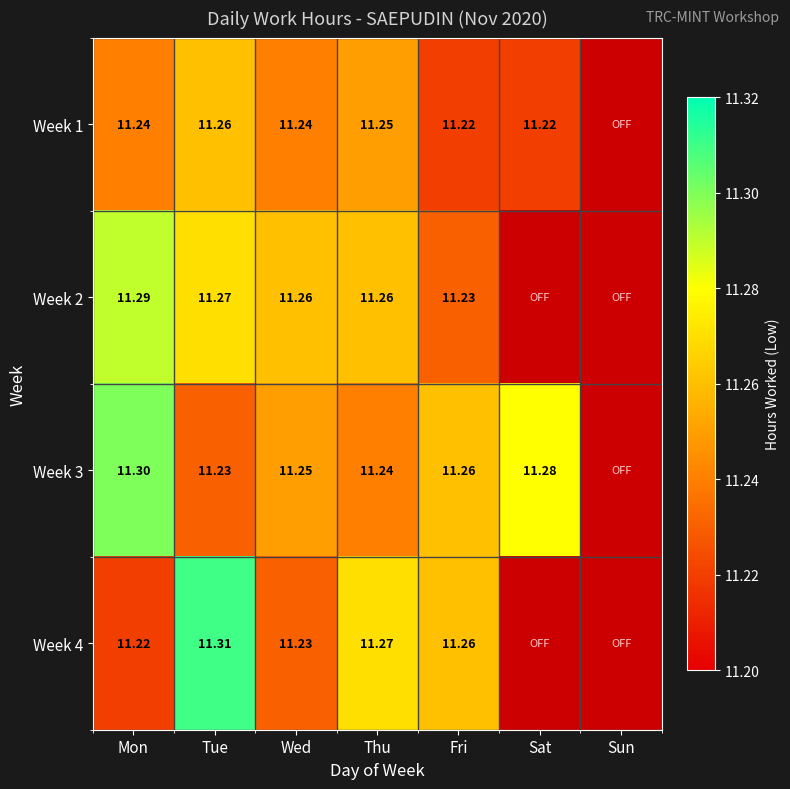

Which series has the largest total across all categories?

Week 3